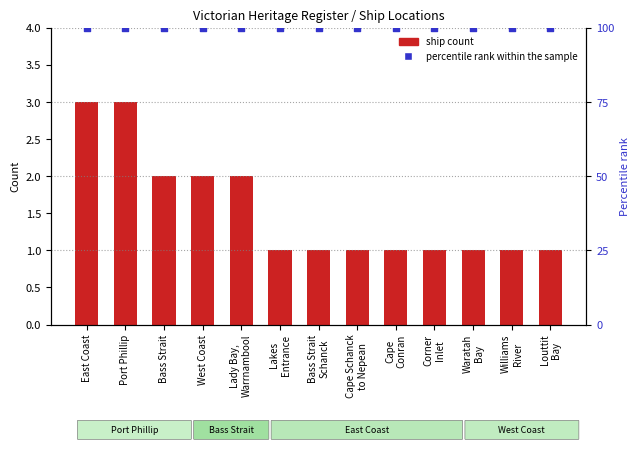

Which series reaches the minimum Y coordinate?

ship count